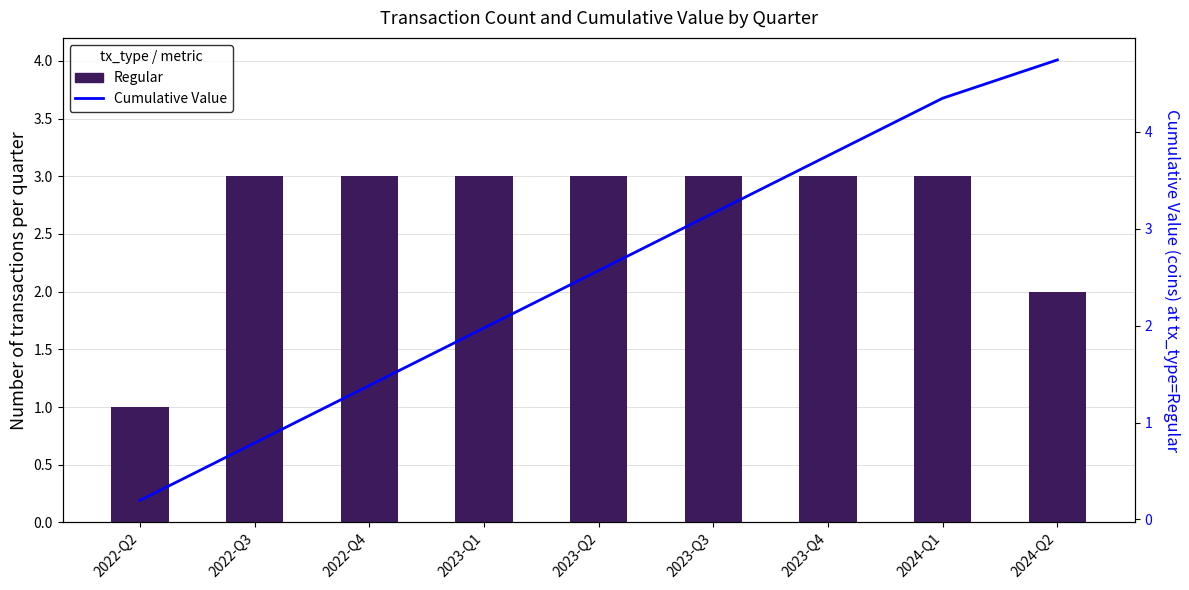

What position from the right is 2024-Q1?

2